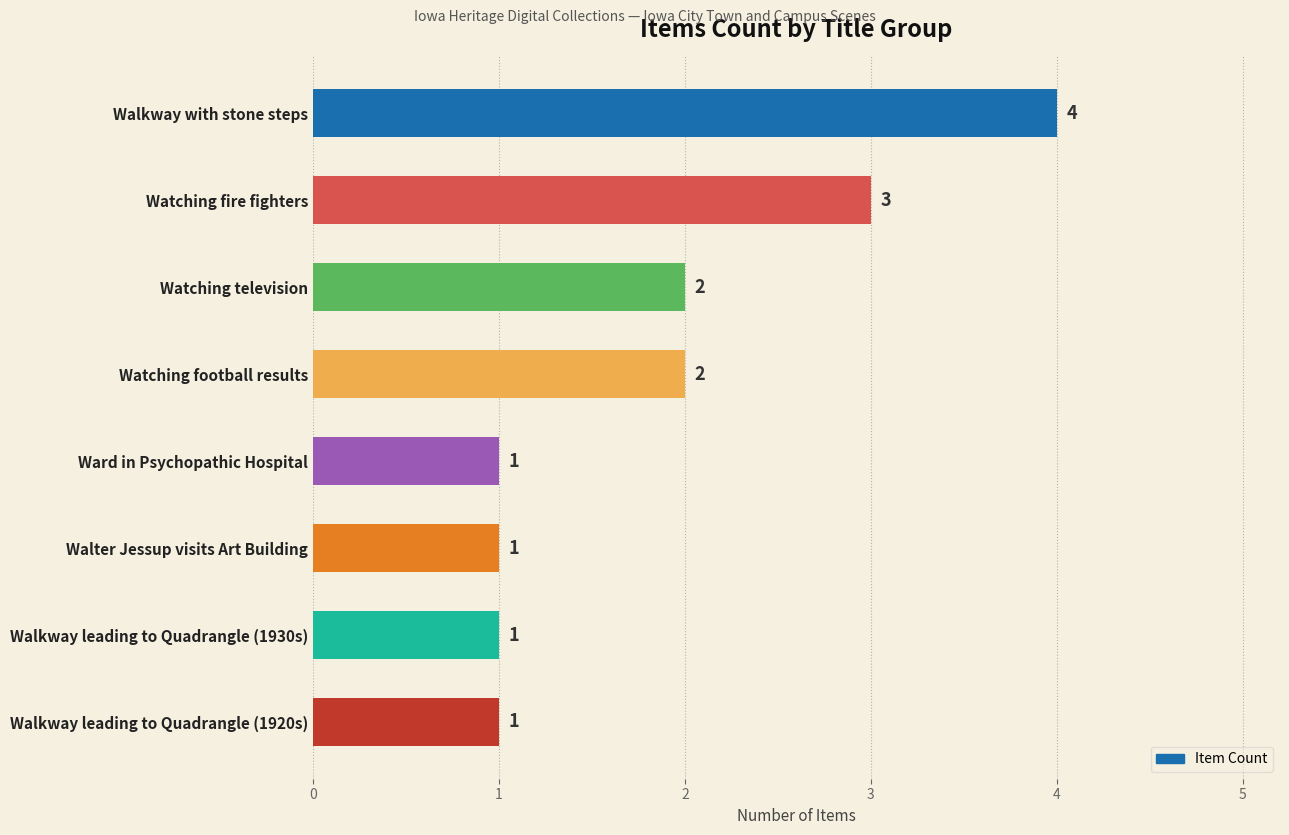

The value at Watching fire fighters is 5. True or false?

False